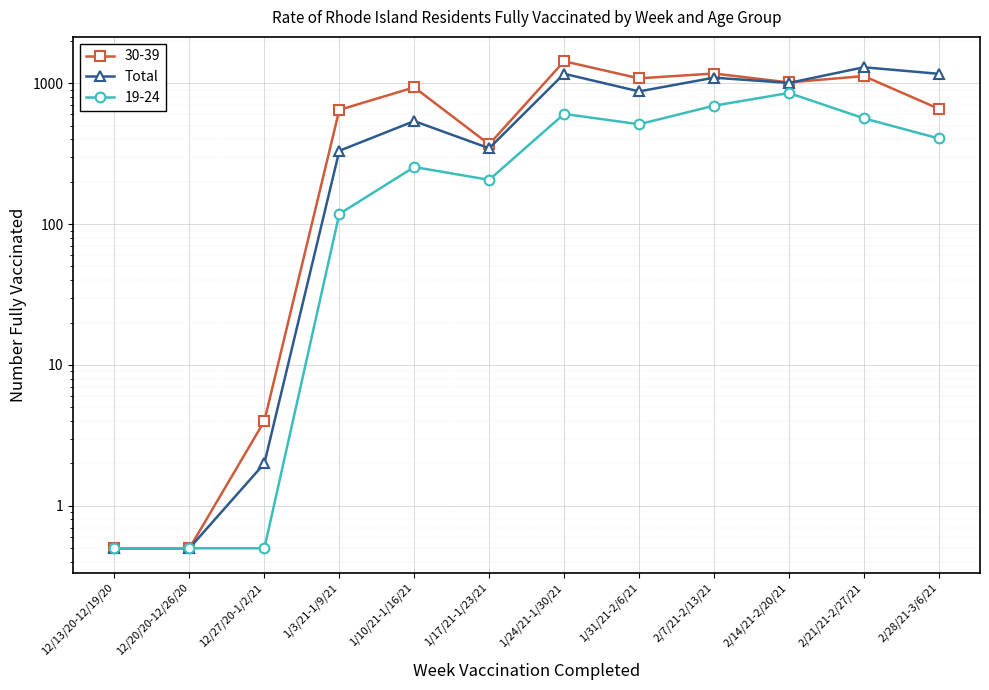

Count the number of data series in this chart.

1